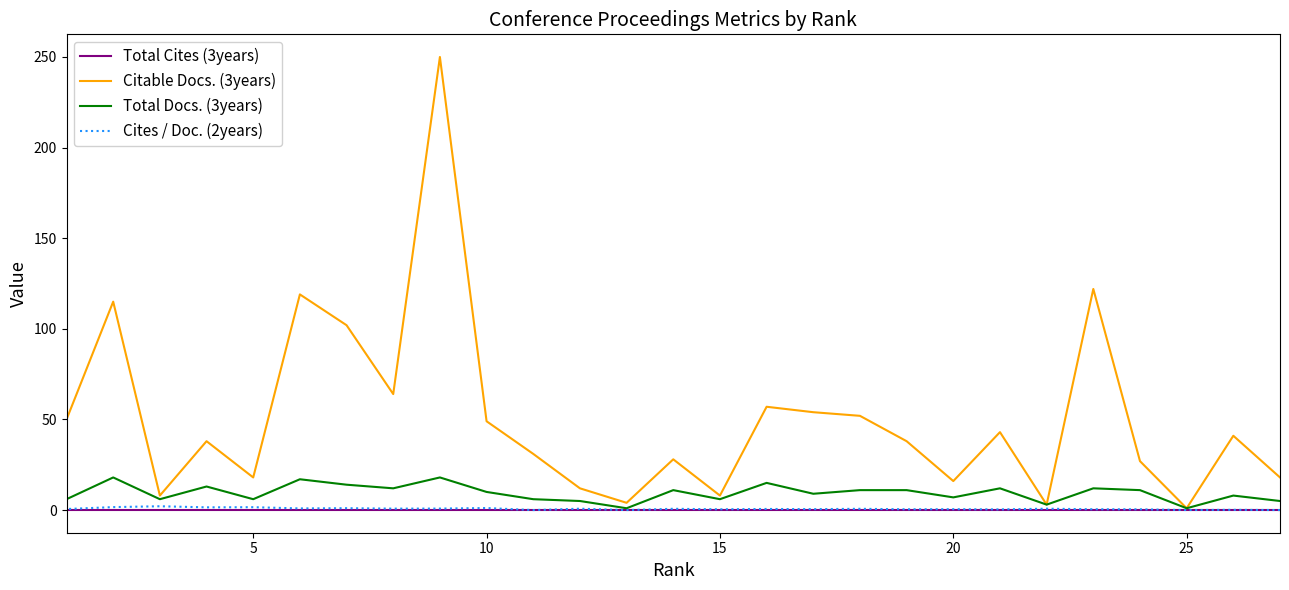

What are all the series names shown in the legend?

Total Cites (3years), Citable Docs. (3years), Total Docs. (3years), Cites / Doc. (2years)